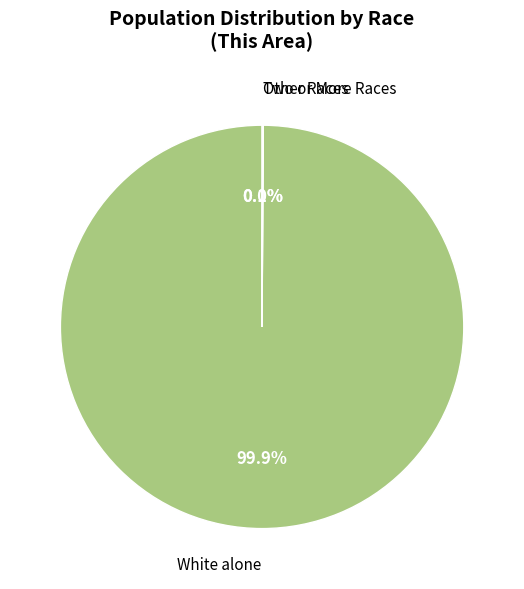

Does any single category account for the majority?

Yes